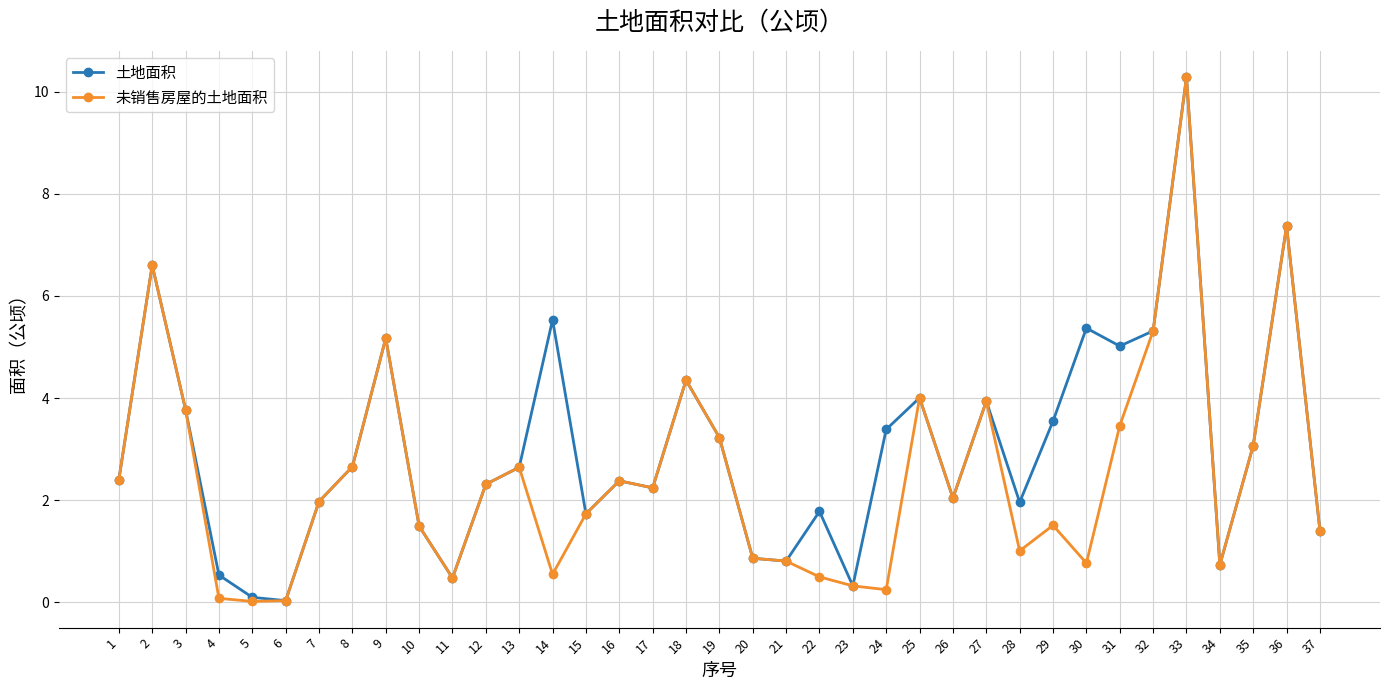

At which label is 未销售房屋的土地面积 closest to 5?

9